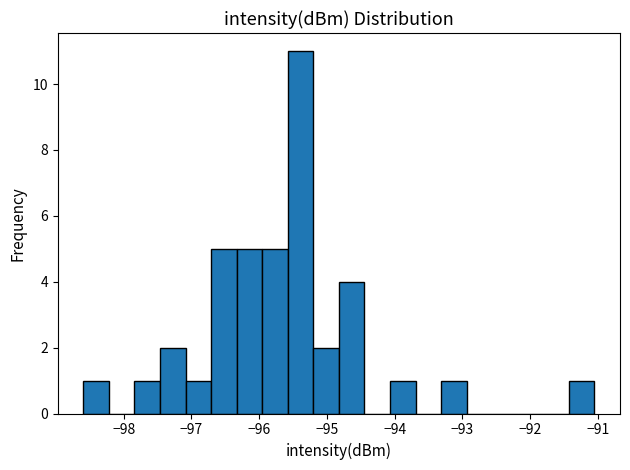

Around what value on the x-axis is the tallest bar? Give the approximate position of its centre, as read against the axis.

-95.4